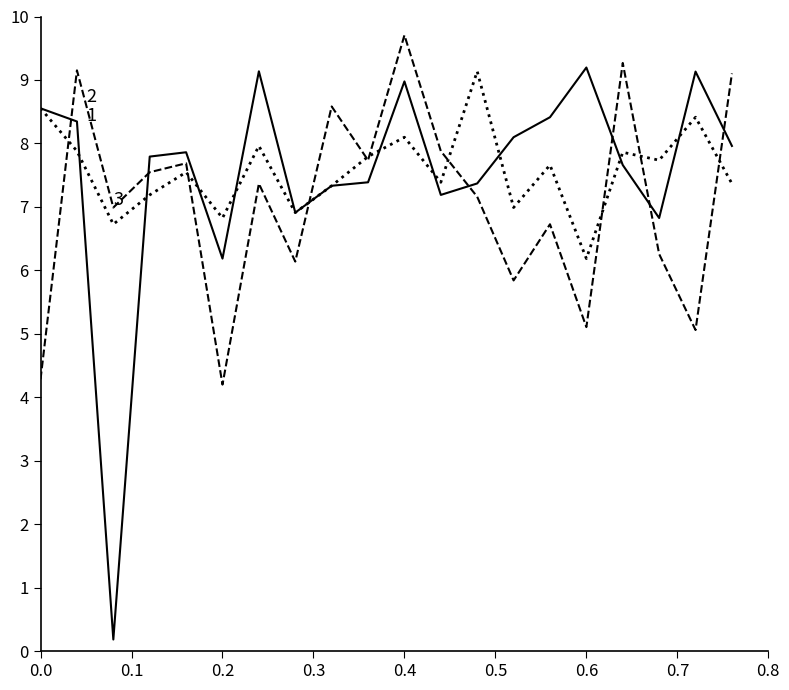

What is the greatest value displayed?

9.7